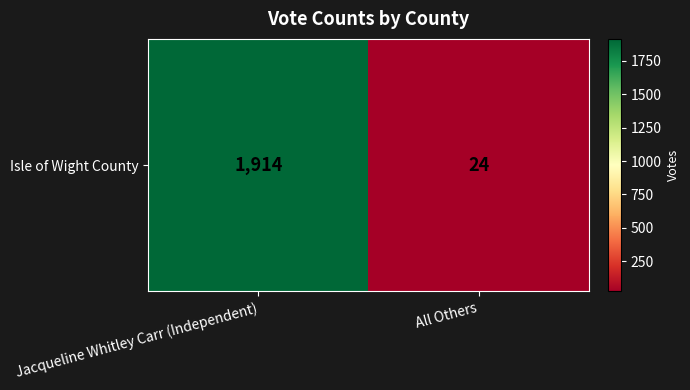

What is the difference between the maximum and minimum values?

1890